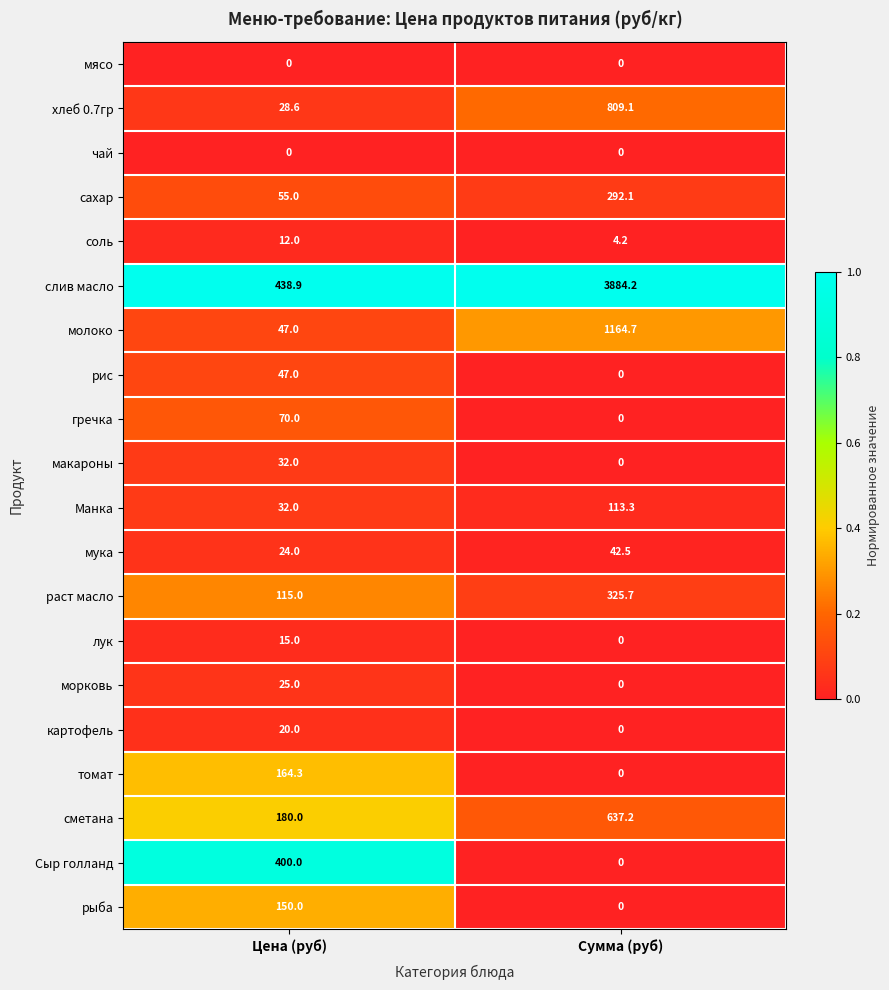

True or false: макароны has a value of 15.7 at Сумма (руб).

False